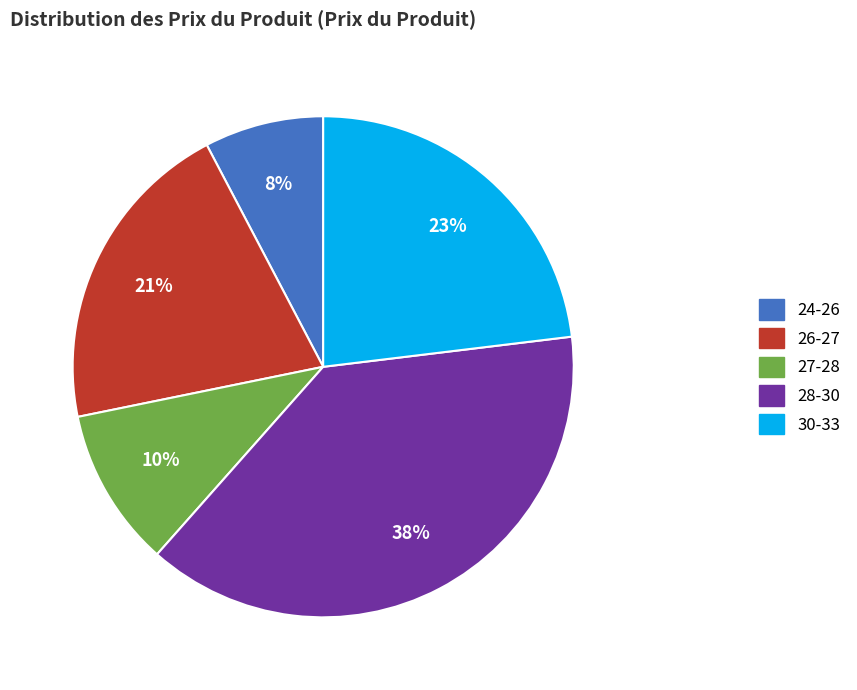

Does any single category account for the majority?

No